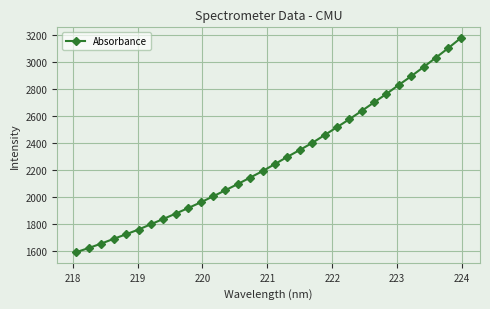

Reading left to right, what are all the values shown in this chart?

1589.5	1620.1	1652.8	1687.7	1721.6	1756.6	1796.0	1835.1	1874.6	1915.6	1957.2	2001.8	2047.5	2093.5	2141.2	2189.2	2241.7	2294.8	2345.6	2397.7	2455.8	2514.2	2573.2	2635.0	2698.4	2761.4	2827.7	2892.1	2960.3	3030.1	3100.8	3174.6